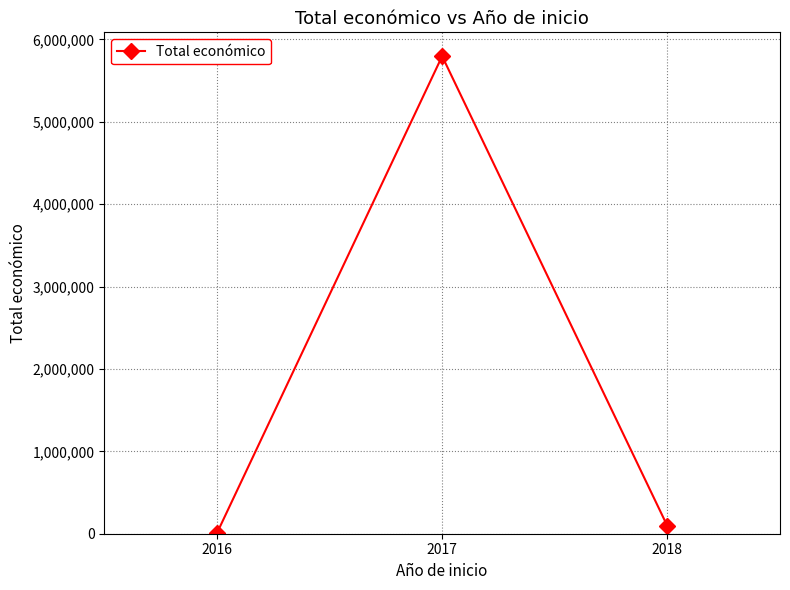

What is the greatest value displayed?

5795993